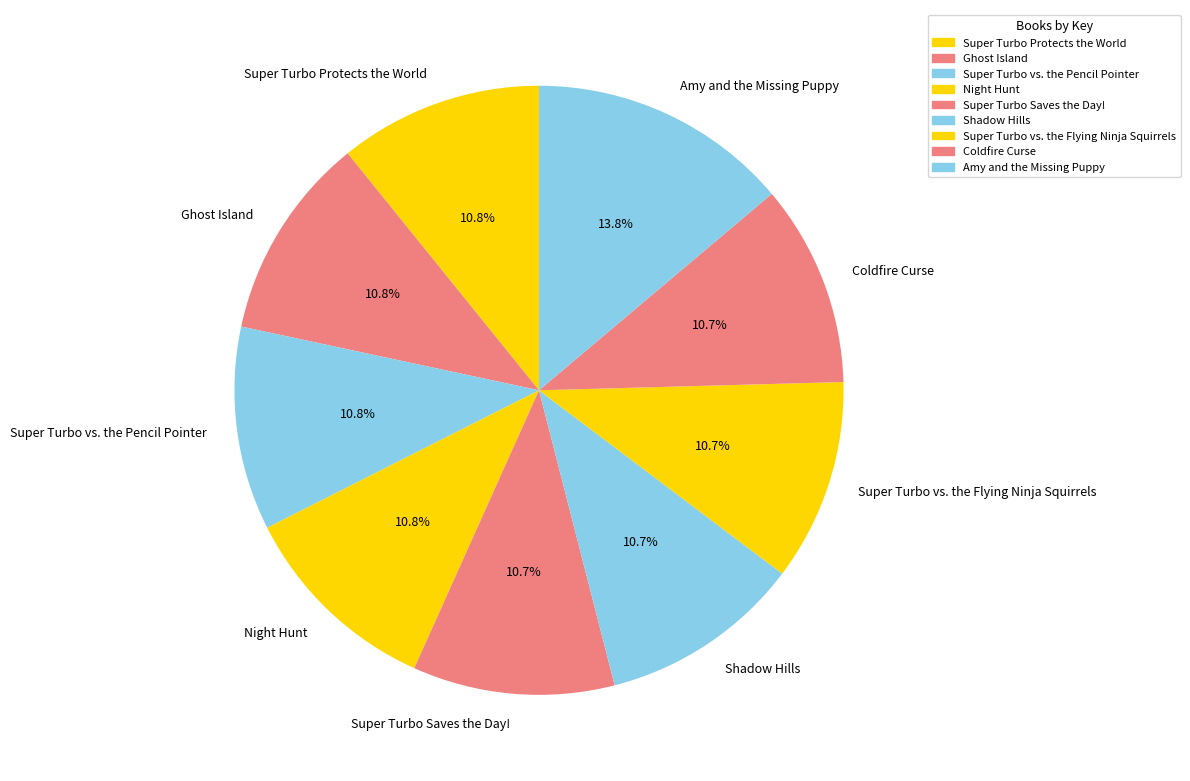

Approximately how many times larger is the value at Night Hunt compared to Amy and the Missing Puppy?

0.8